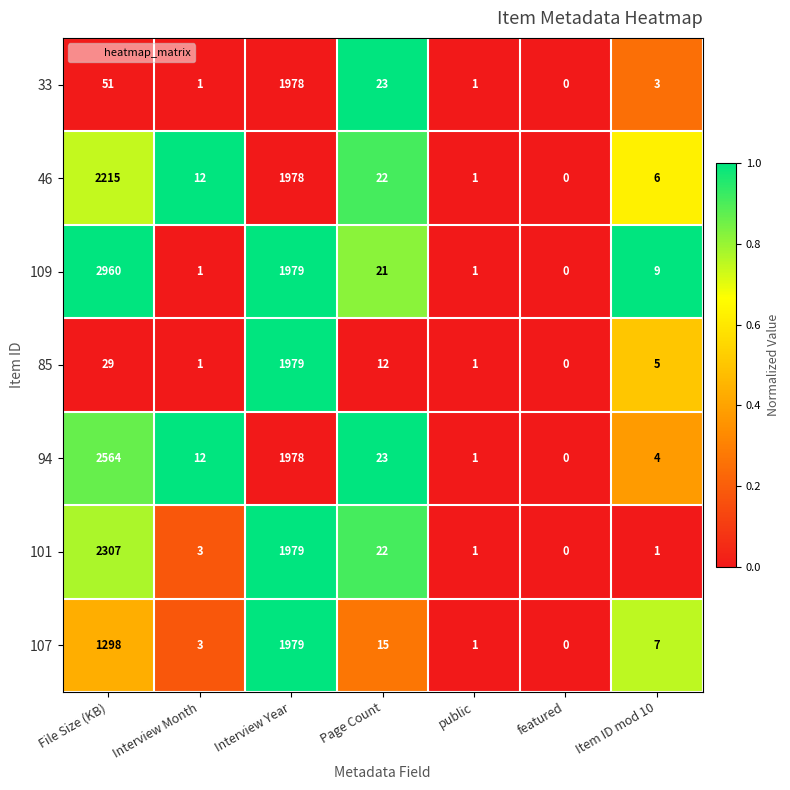

What value does the 33 series have at Page Count, to the nearest 10?

20